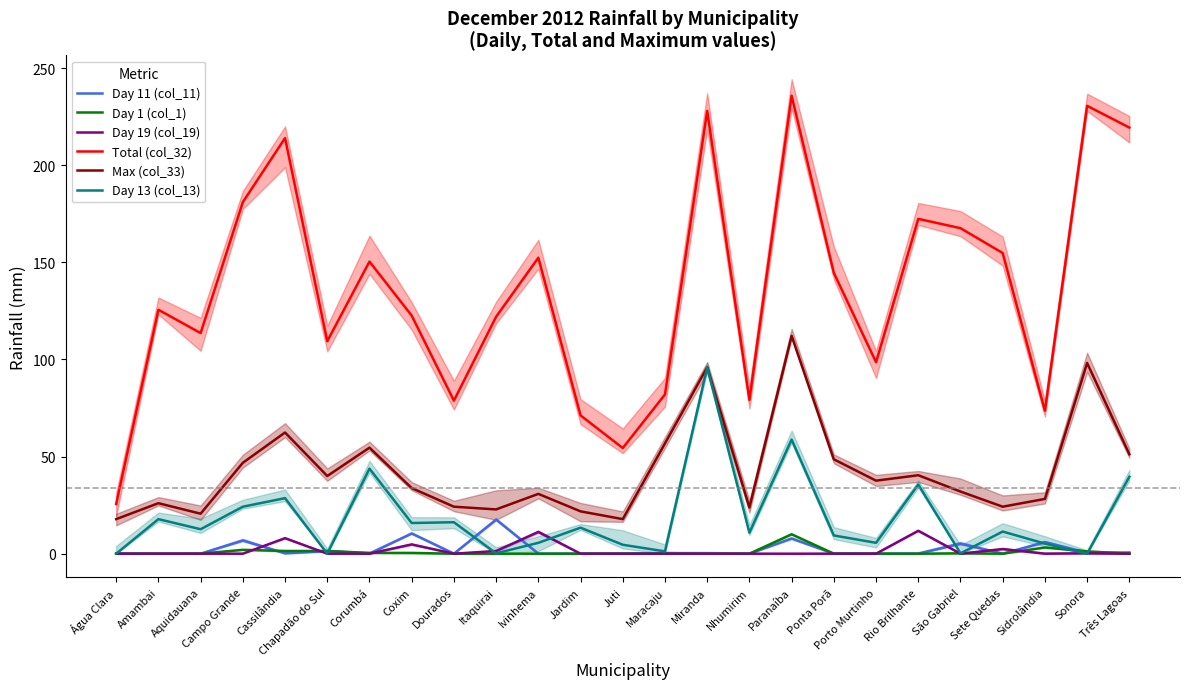

At which category is the sum across all series the highest?

Paranaíba